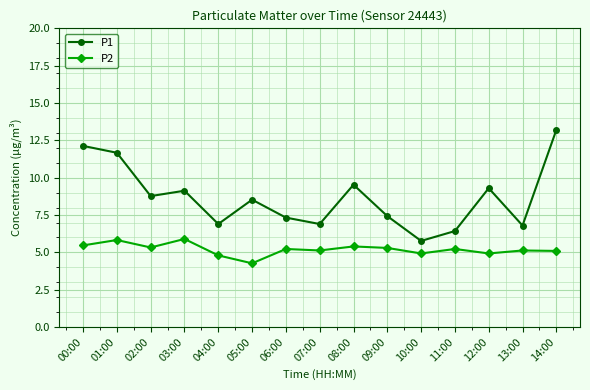

How many lines are shown in the chart?

2